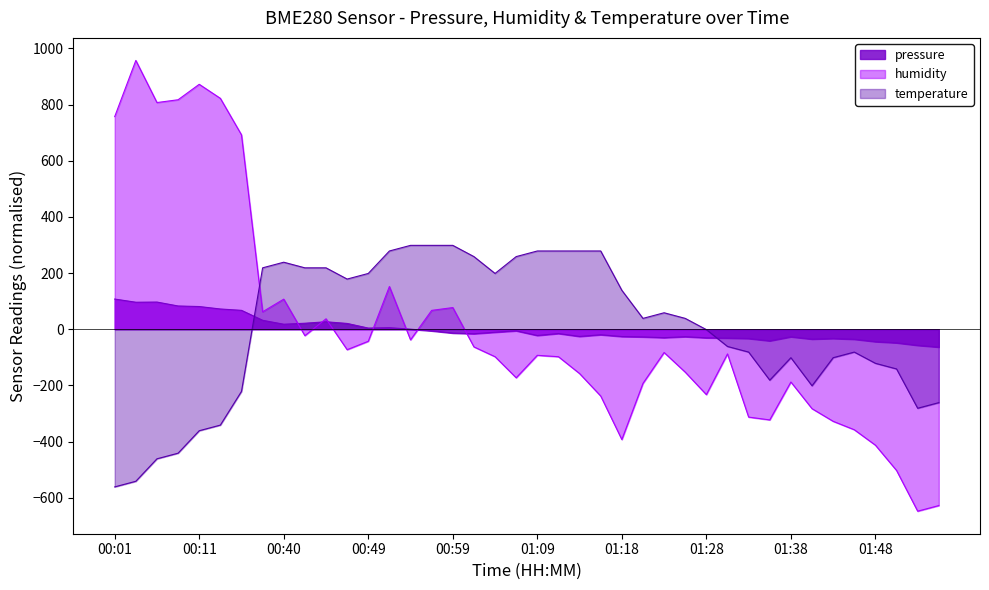

Is it true that temperature equals -922.1 at 00:01?

False